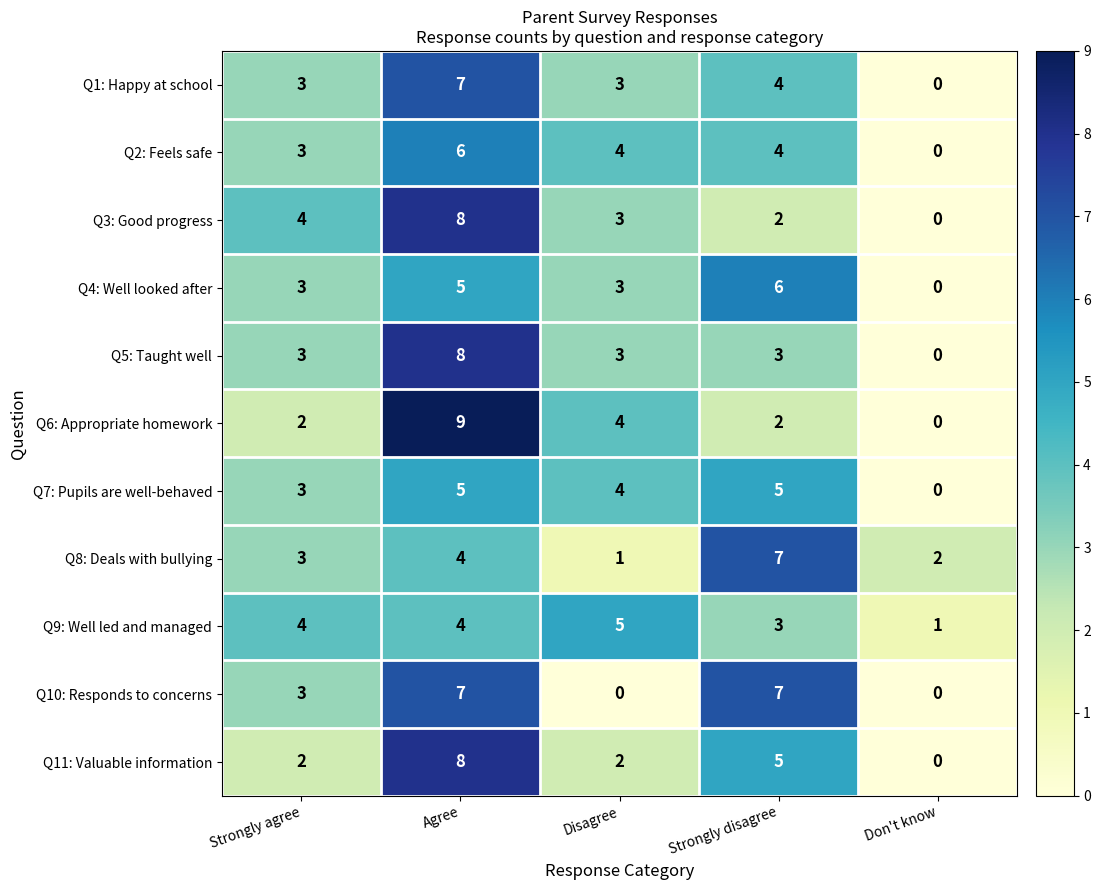

The value of Q10: Responds to concerns at Don't know is 5. True or false?

False